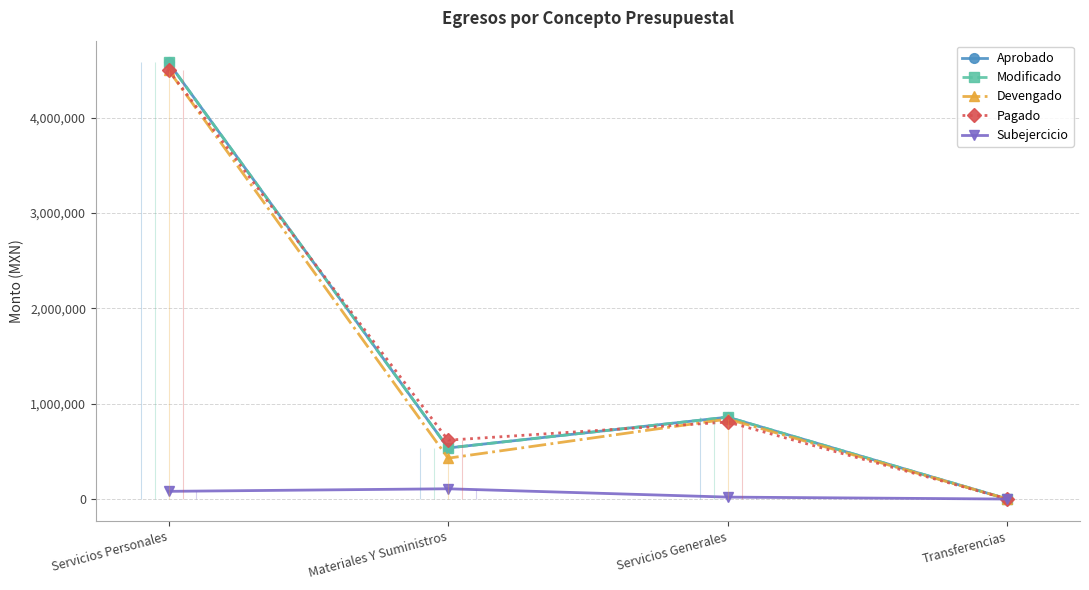

What is the value of the Aprobado point at the 3rd from the left?

858165.4